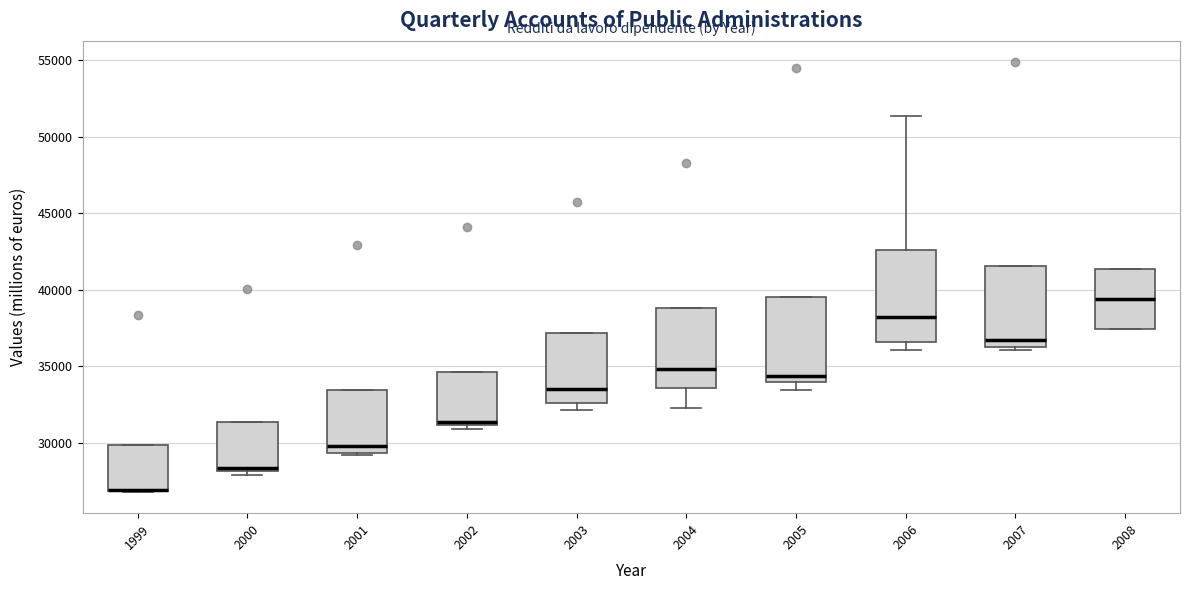

Where does the median line of the box at x = 2001 sit on the y-axis? The values are not printed on the chart, so give them approximately, as read against the axis.

30000